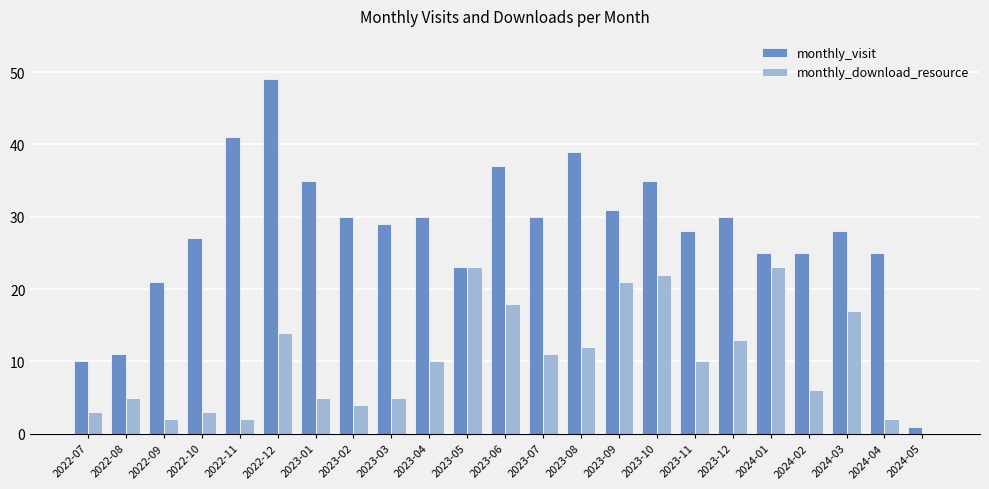

What is the maximum value for monthly_download_resource?

23